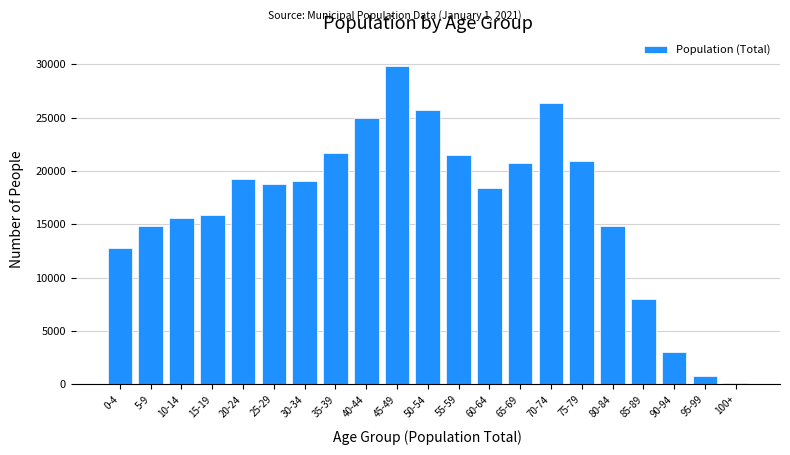

What is the label of the 10th bar from the left?

45-49